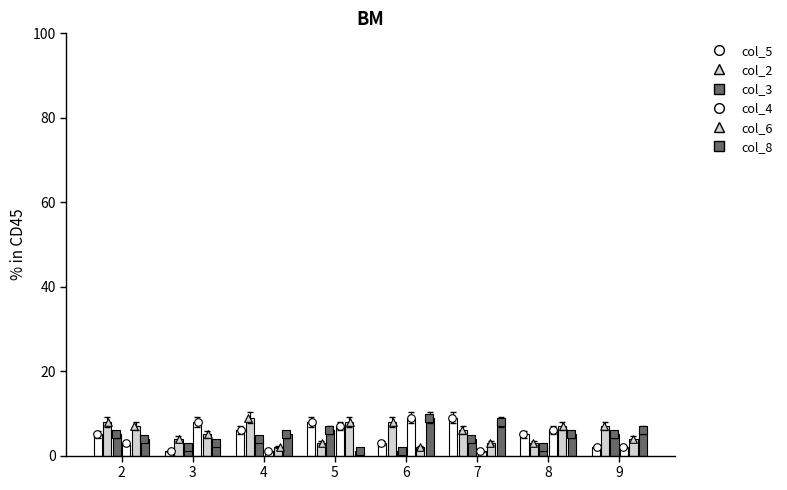

At how many categories does at least one series exceed 6?

8